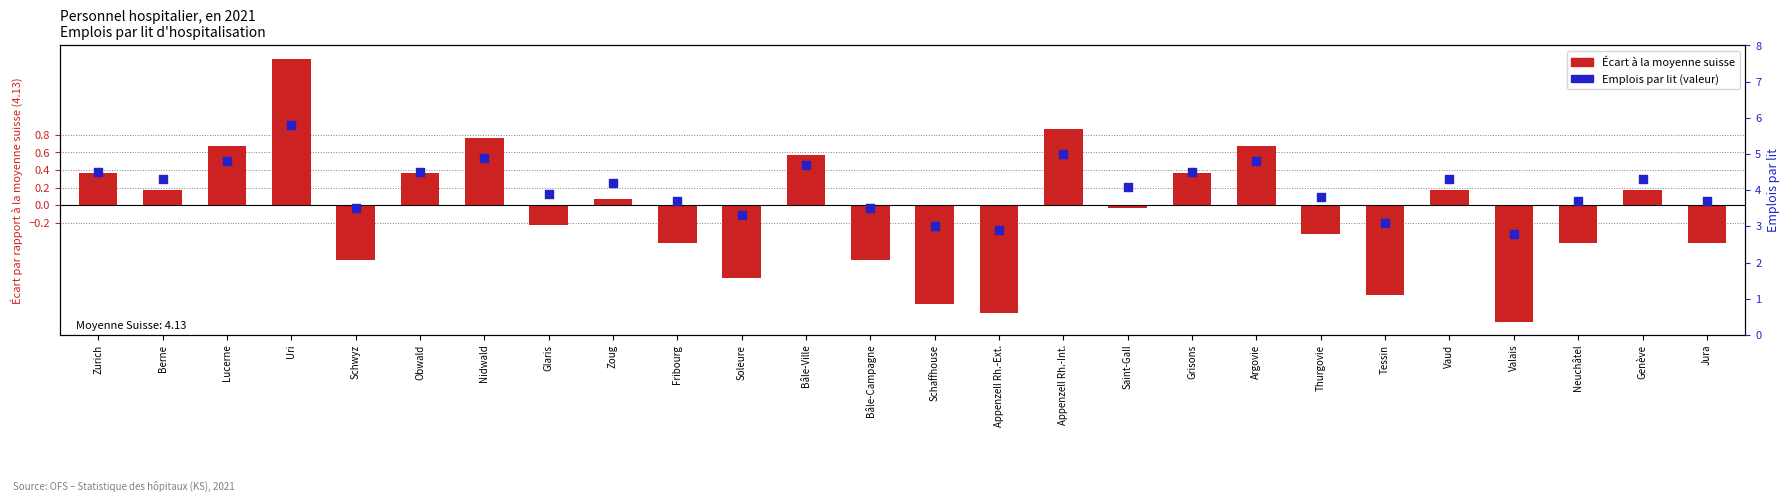

At how many categories does at least one series exceed 0?

26